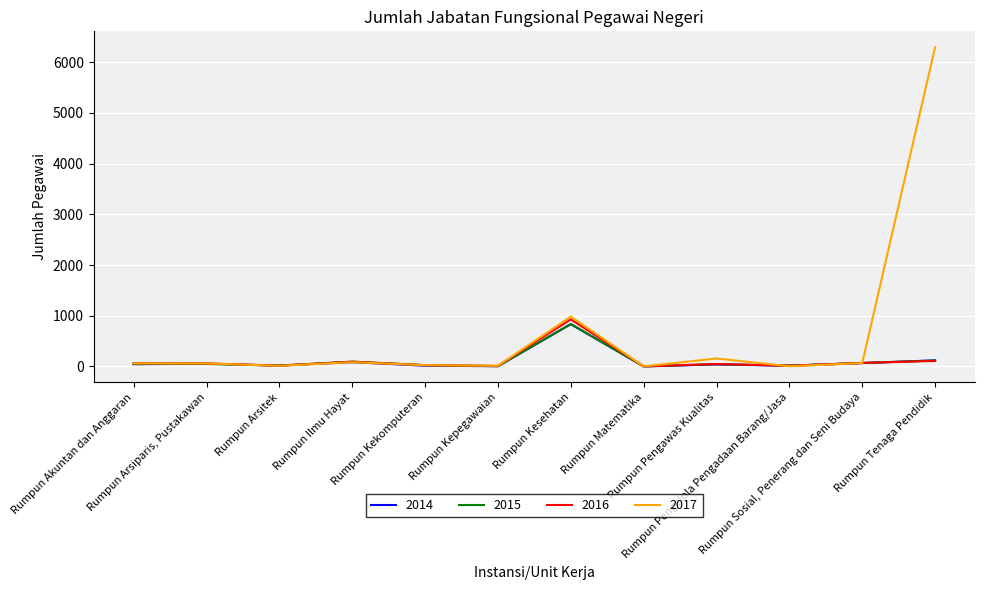

What is the maximum value for 2016?

928